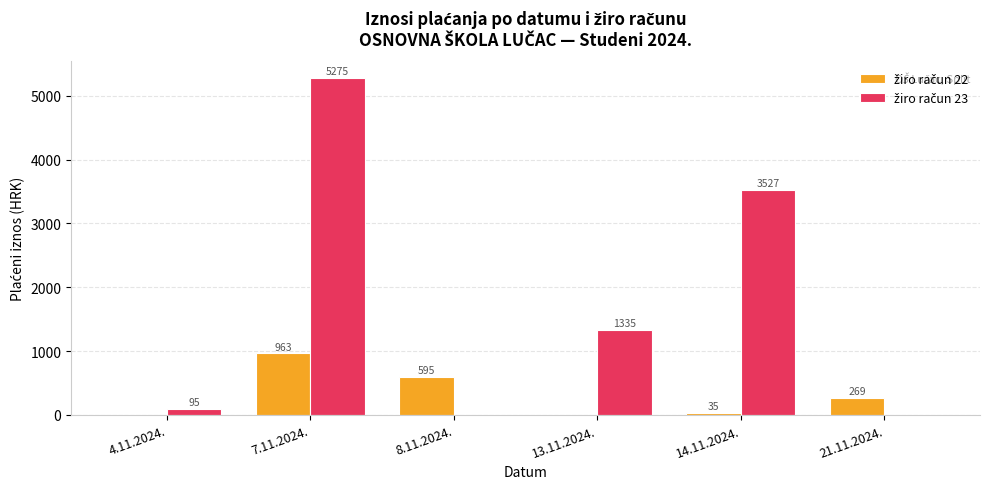

At which category does the chart reach its peak across all series?

7.11.2024.